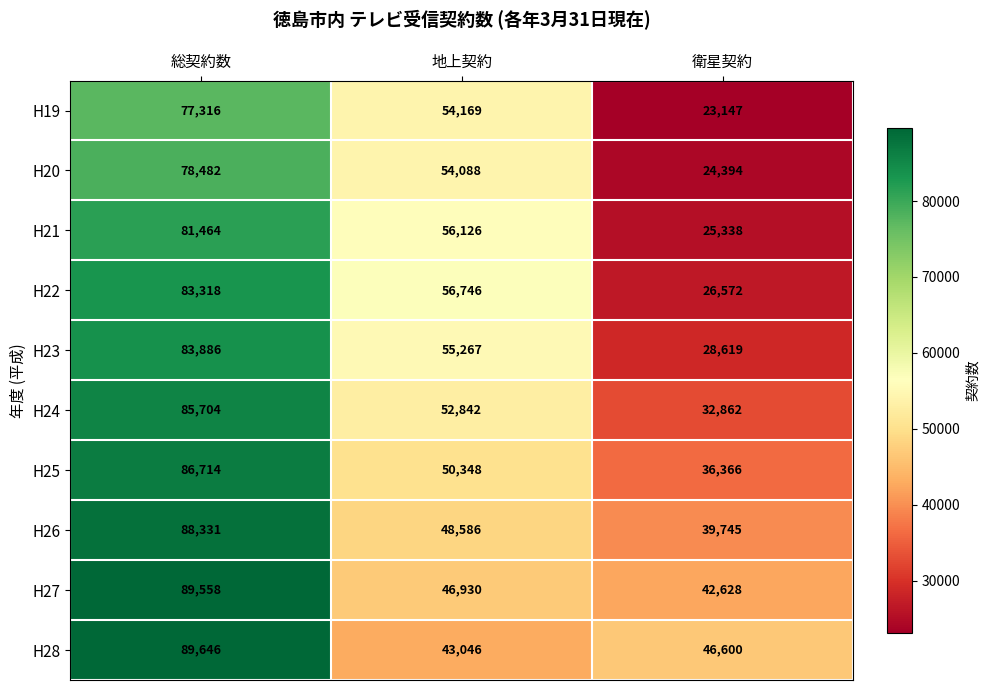

True or false: H19 has a value of 54169 at 地上契約.

True